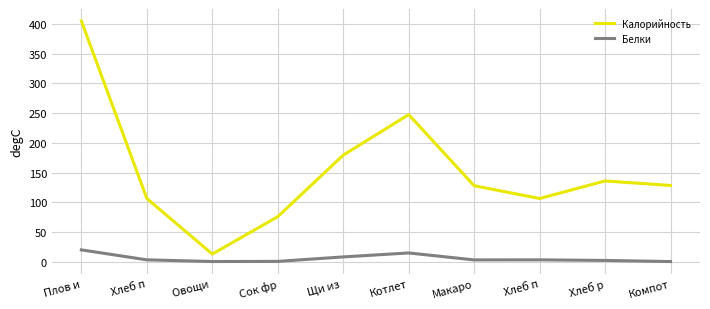

What is the sum of the Калорийность values at Овощи  and Щи из ?

192.5